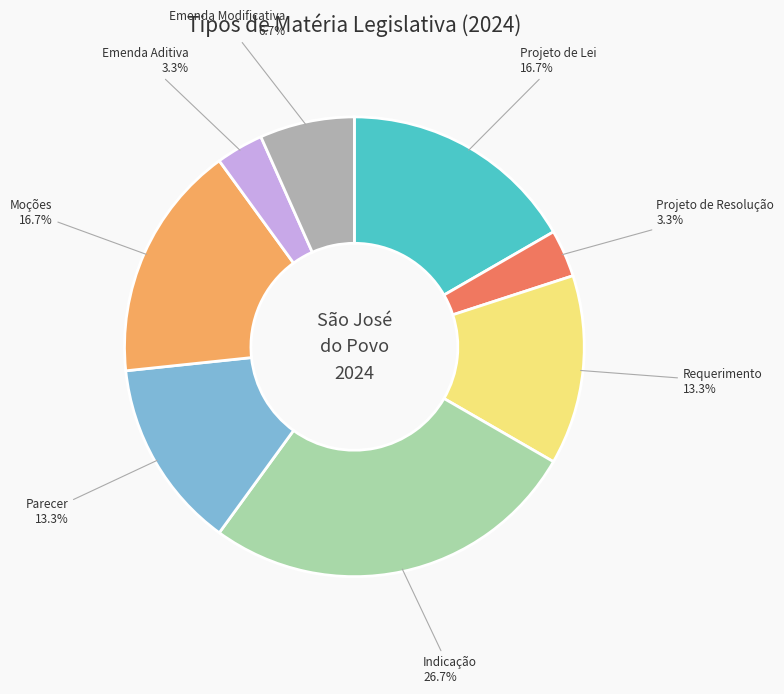

Does any single category account for the majority?

No